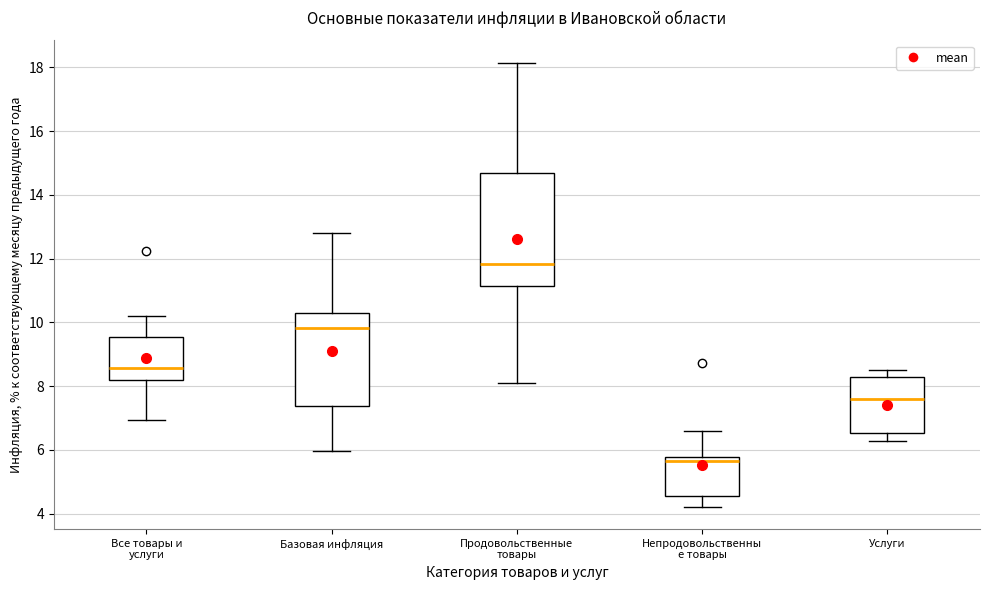

Where does the median line of the box for Непродовольственны е товары sit on the y-axis? The values are not printed on the chart, so give them approximately, as read against the axis.

5.6